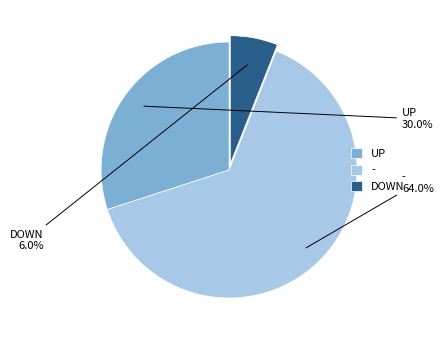

Rank the categories by value from highest to lowest.

-, UP, DOWN